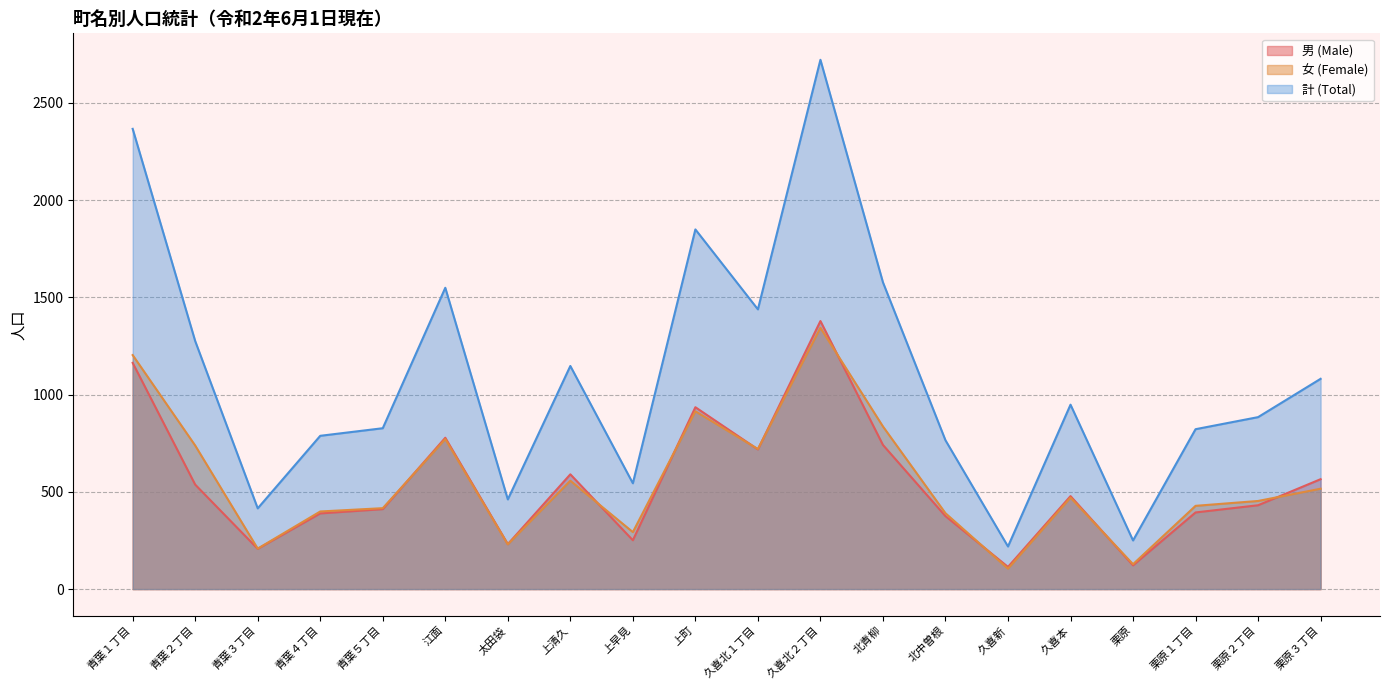

What is the total value across all series at 青葉１丁目?

4732